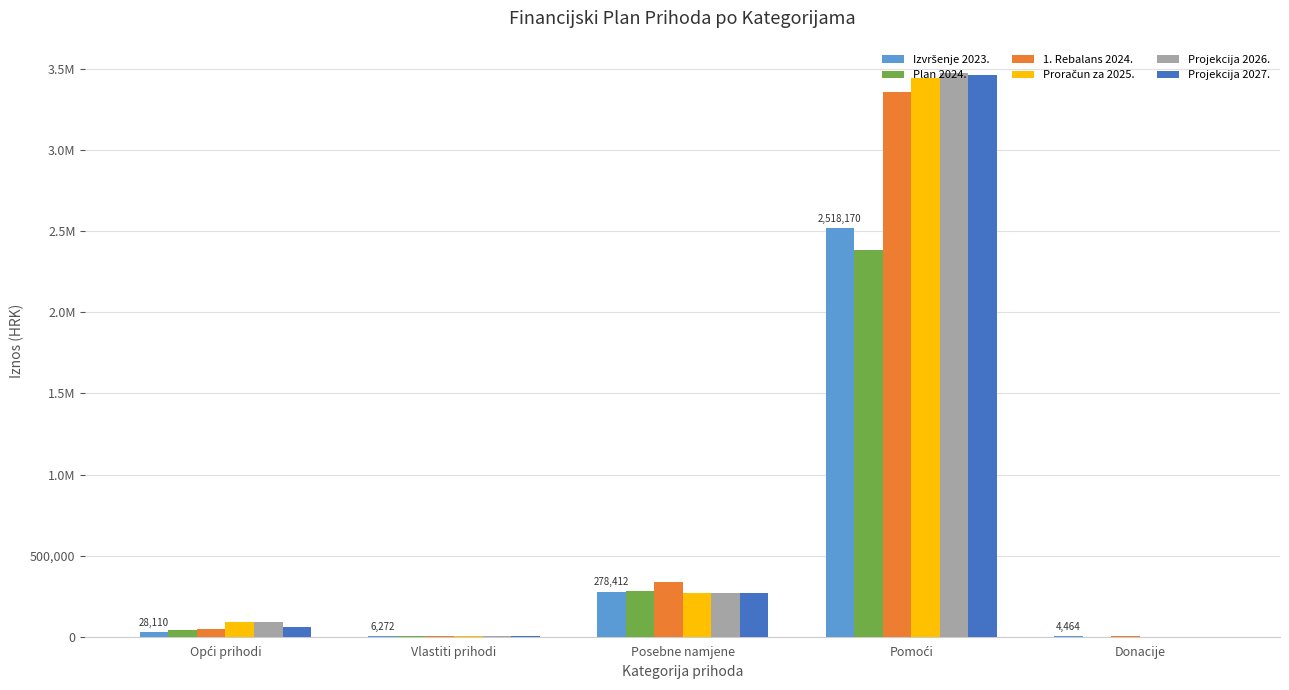

What is the label of the 5th bar from the left?

Donacije